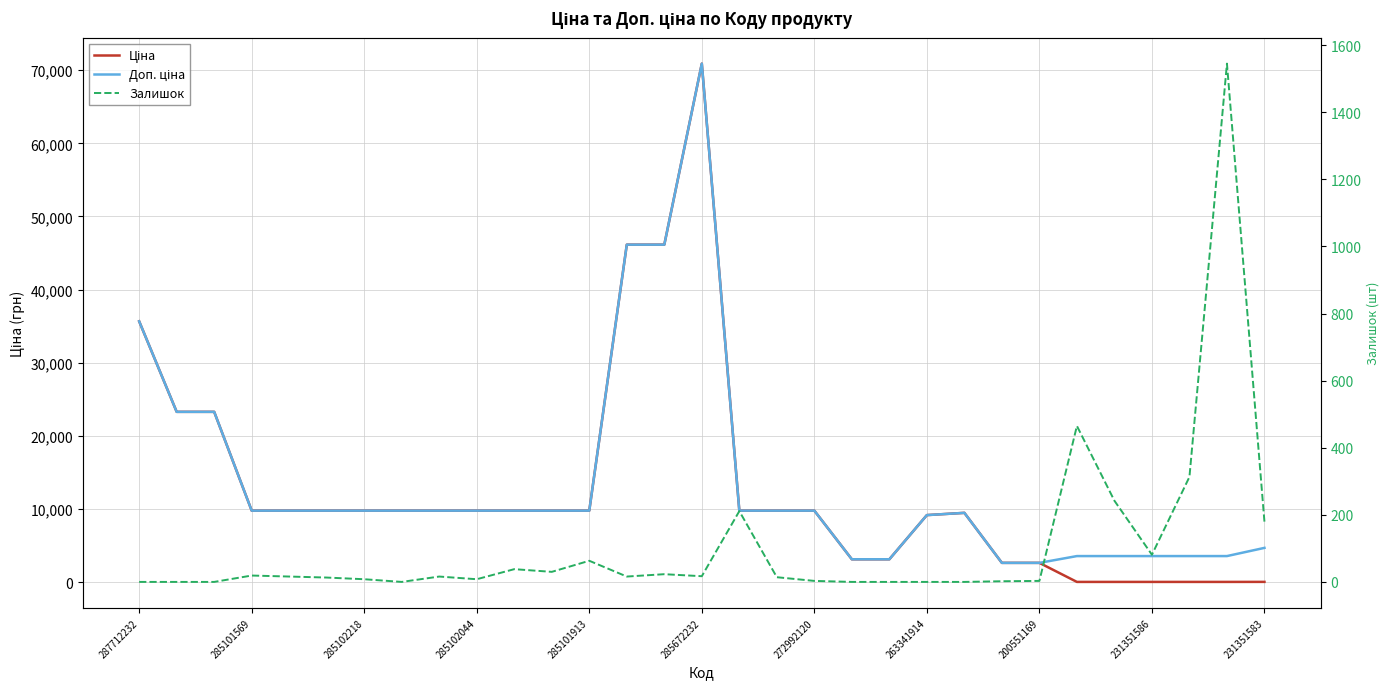

Which series has the largest range (max minus min)?

Ціна